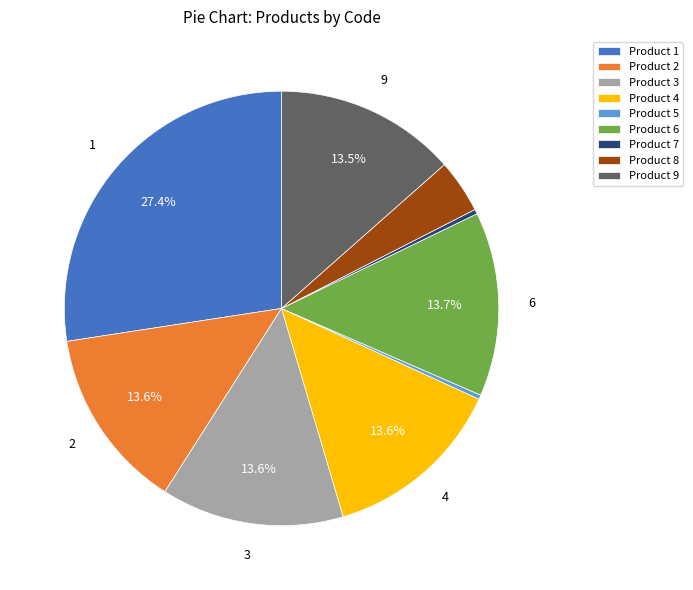

What is the largest slice in the pie chart?

Product 1